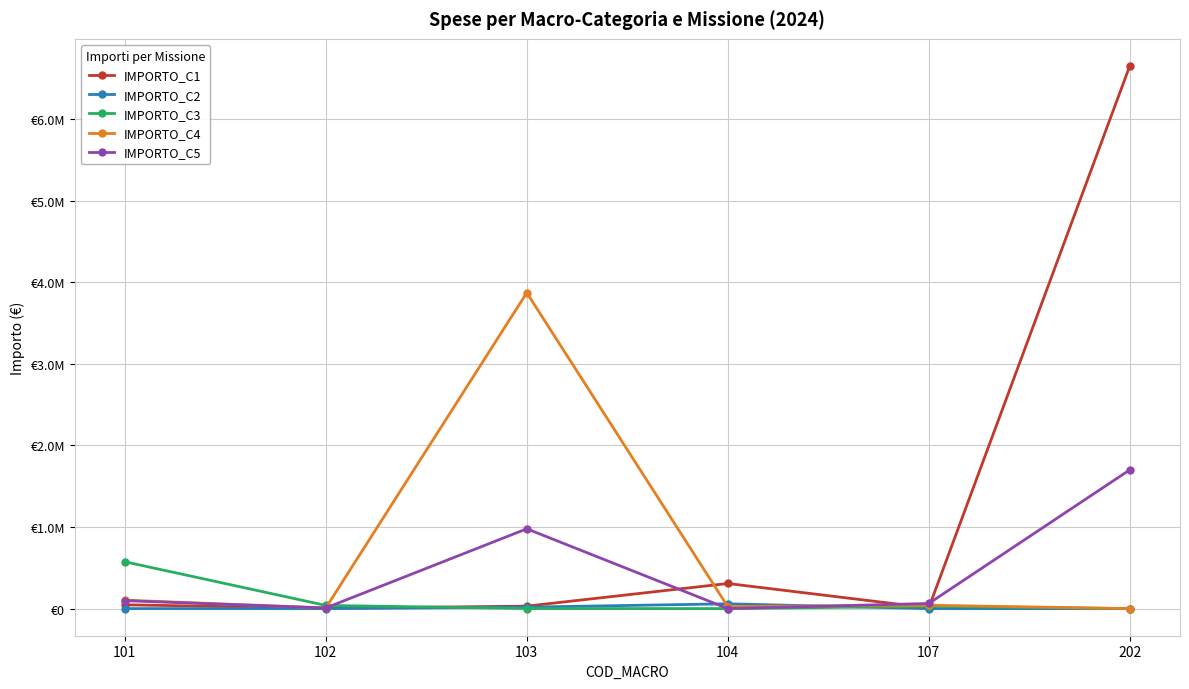

In IMPORTO_C4, how many points are lower than both neighbors (excluding endpoints)?

2